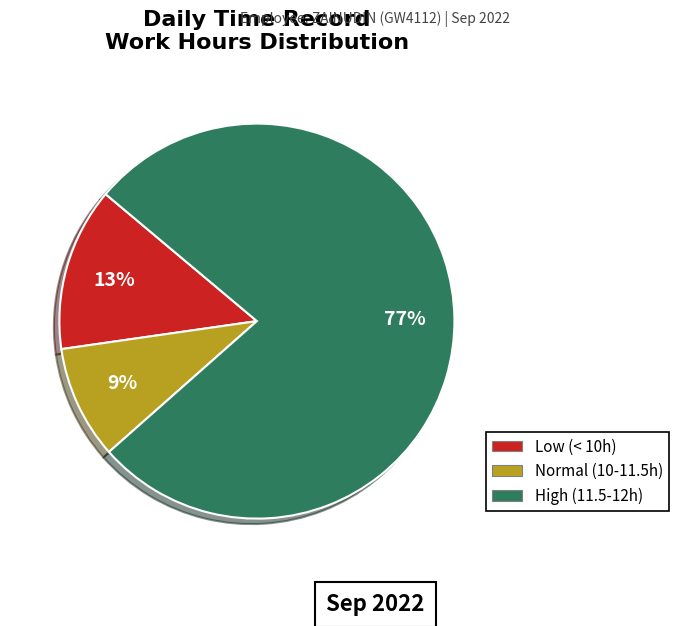

To the nearest percent, what is the average slice percentage?

33%